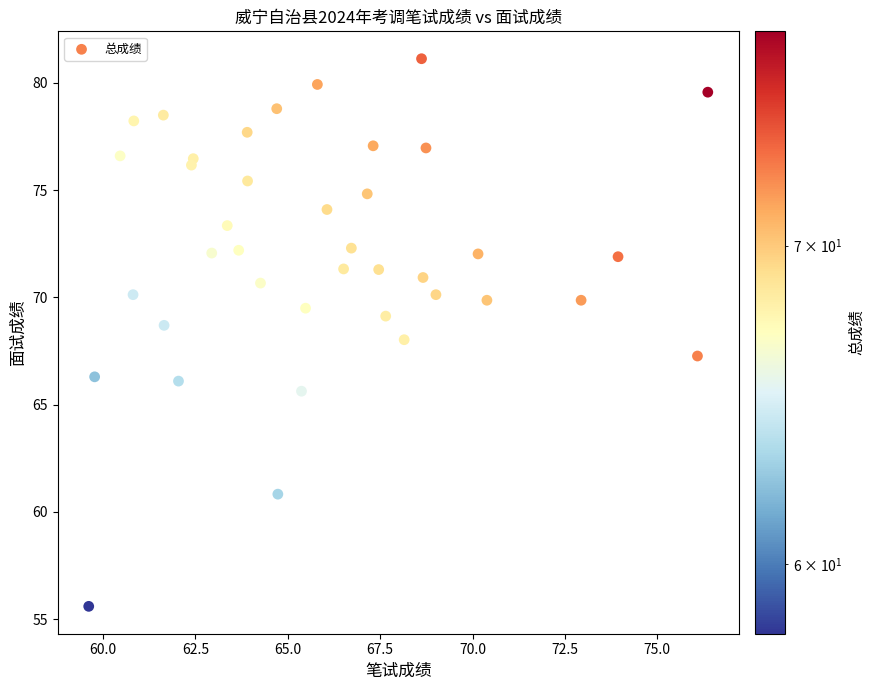

What is the range of Y values (max minus min)?

25.5